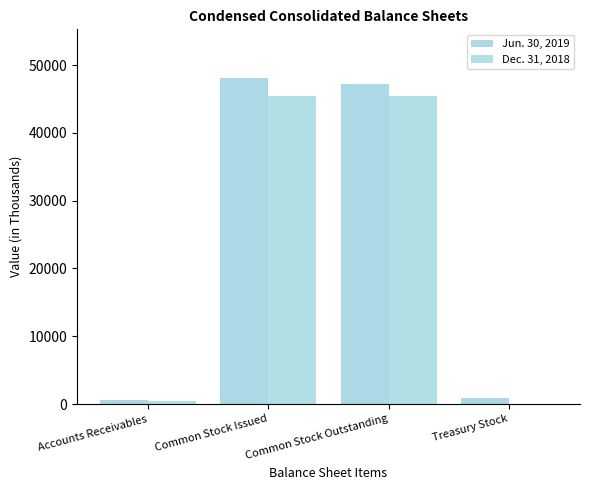

What is the value of the Jun. 30, 2019 bar at the 1st from the left?

593